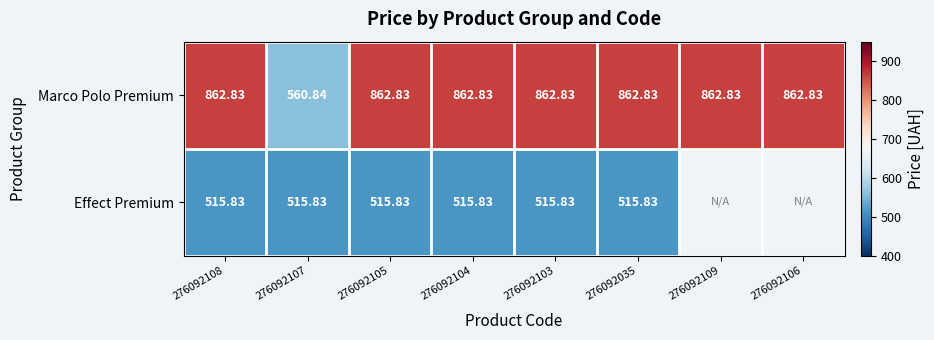

Which label corresponds to the largest value in the chart?

276092108